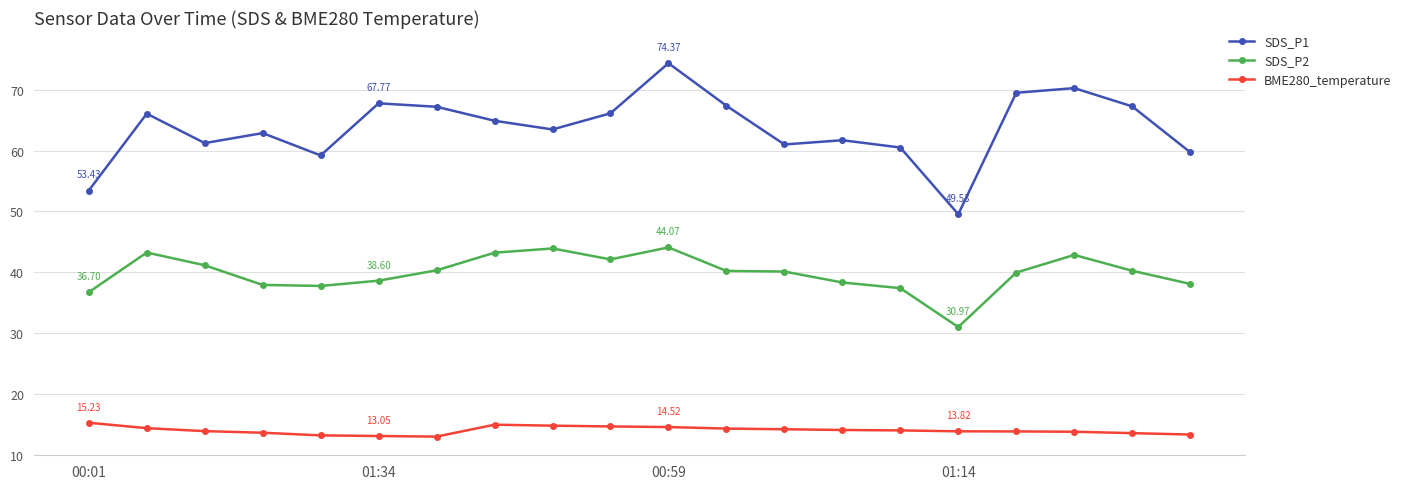

True or false: SDS_P2 has more than 2 interior local peaks.

True